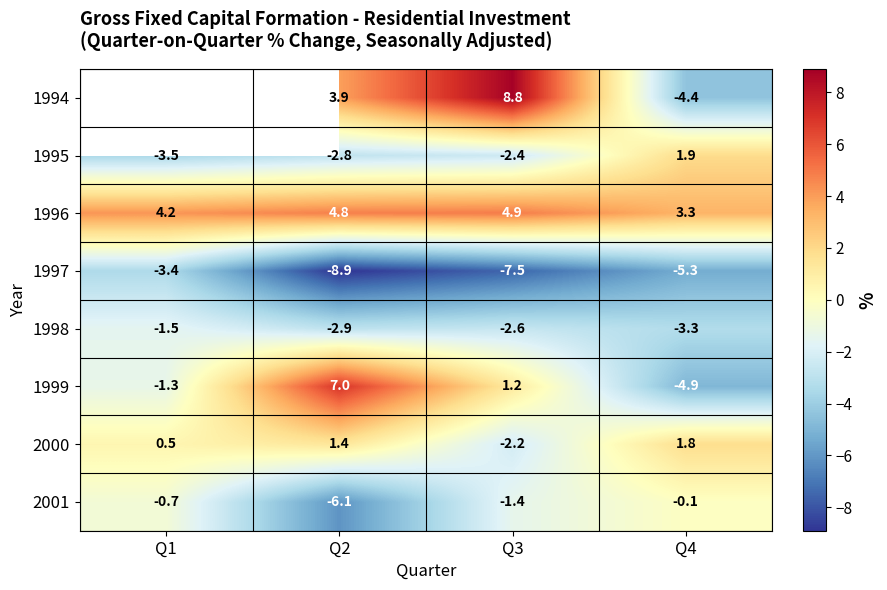

Where is 2000 nearest to the value 0?

Q1